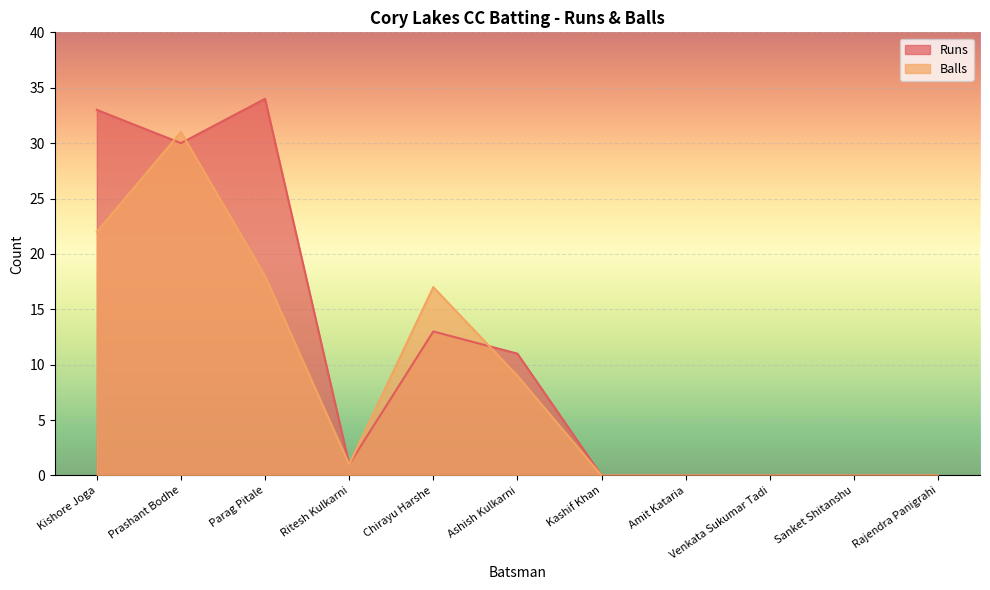

At which label does Balls first exceed 1?

Kishore Joga